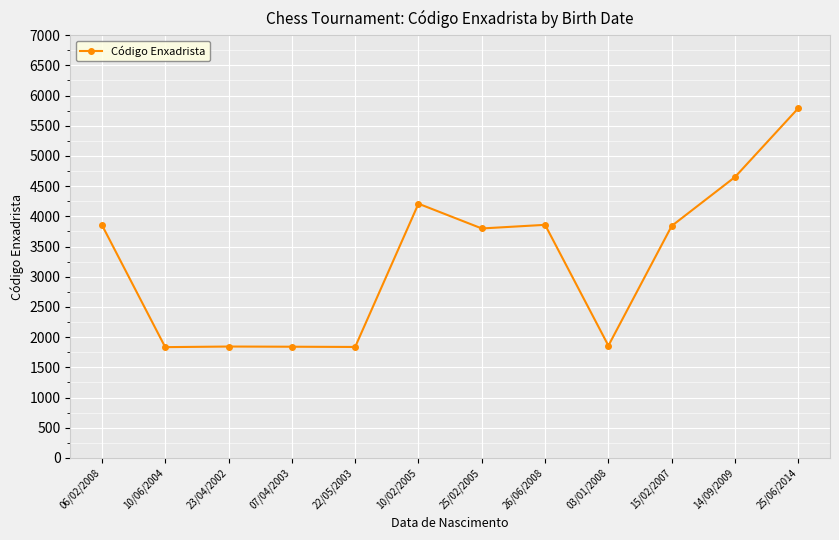

Which category has the highest value across all series?

25/06/2014